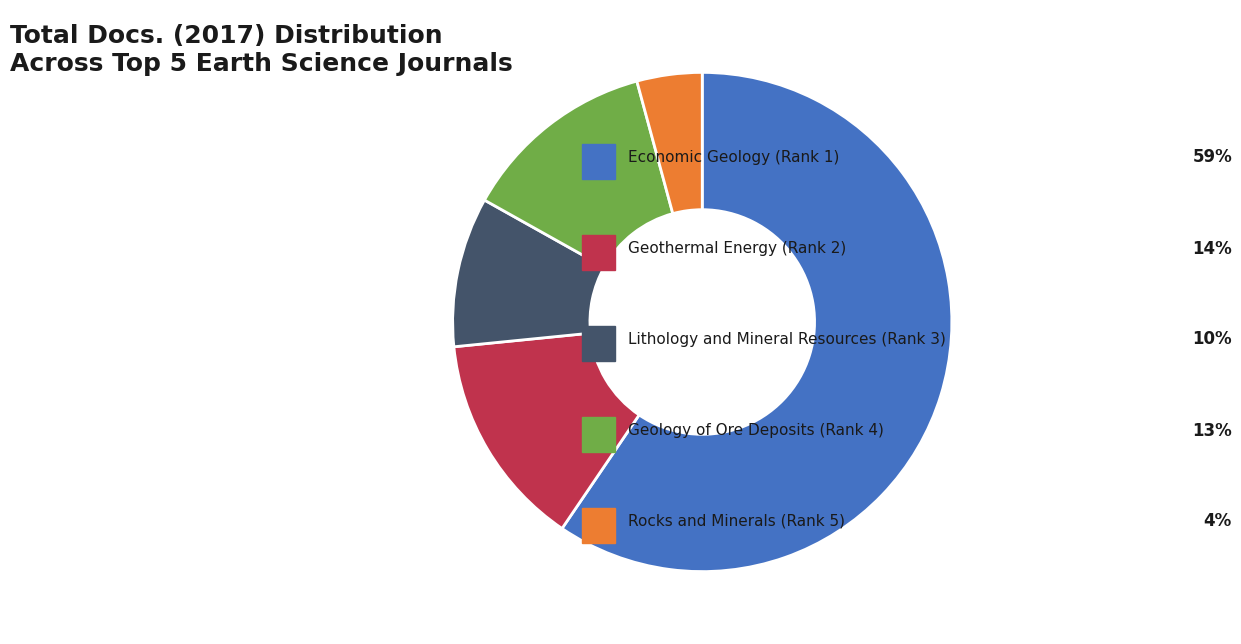

Does any single category account for the majority?

Yes